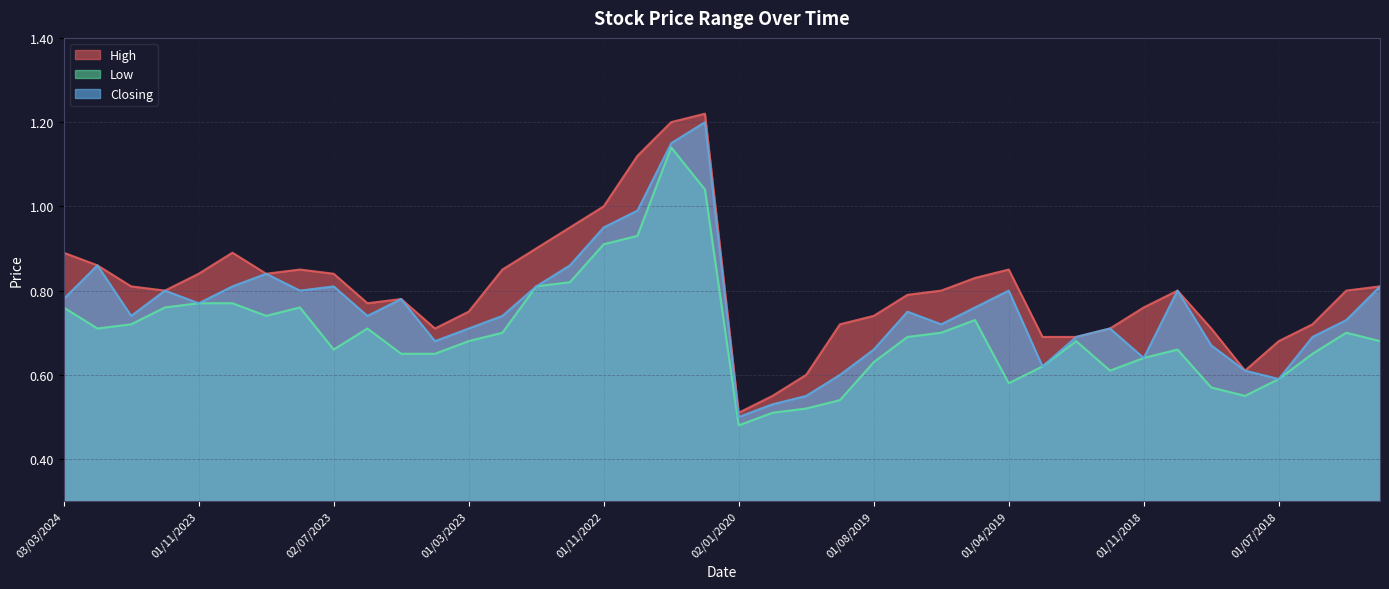

What are all the series names shown in the legend?

High, Low, Closing